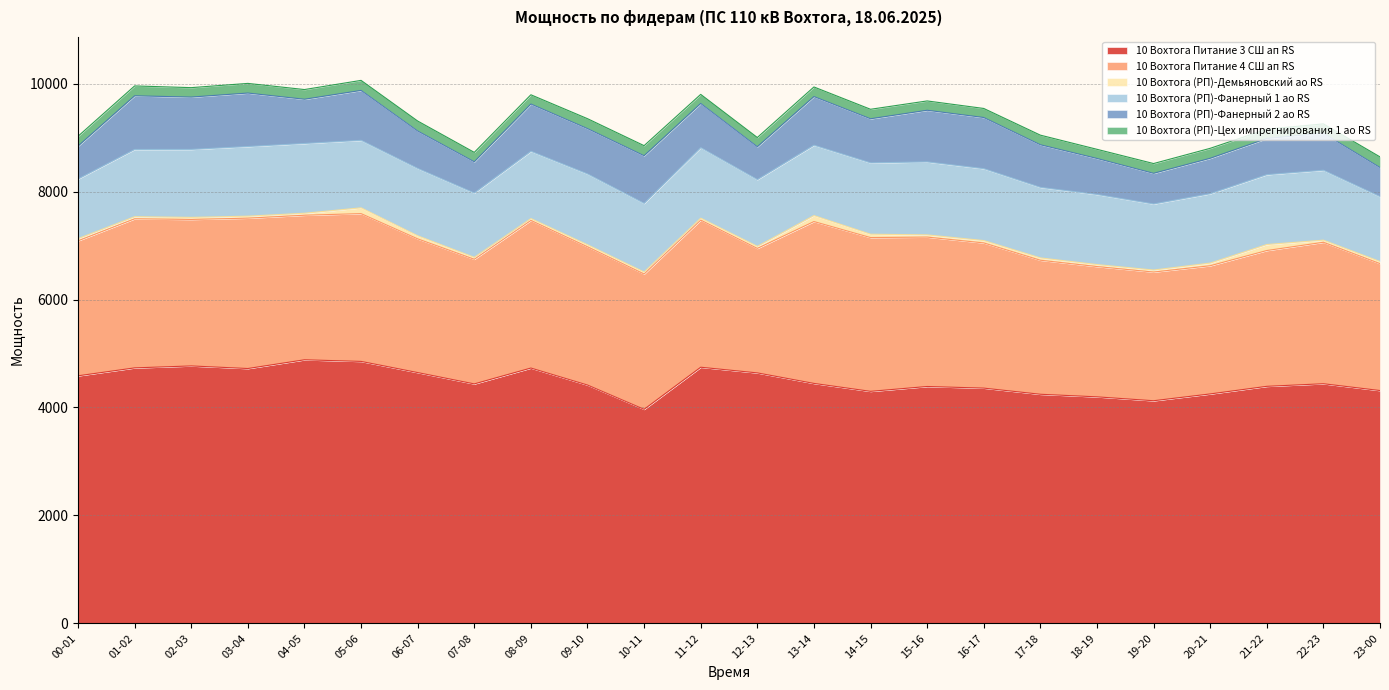

True or false: 10 Вохтога (РП)-Цех импрегнирования 1 ао RS and 10 Вохтога (РП)-Демьяновский ао RS cross at least once.

False